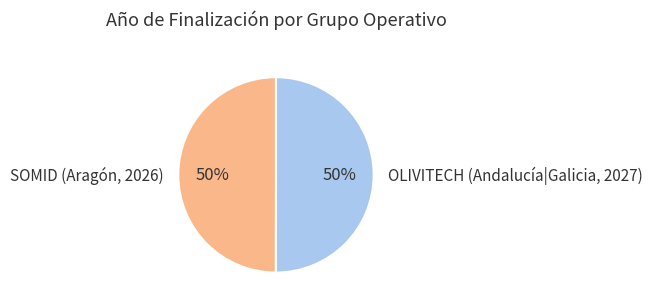

To the nearest percent, what is the average slice percentage?

50%